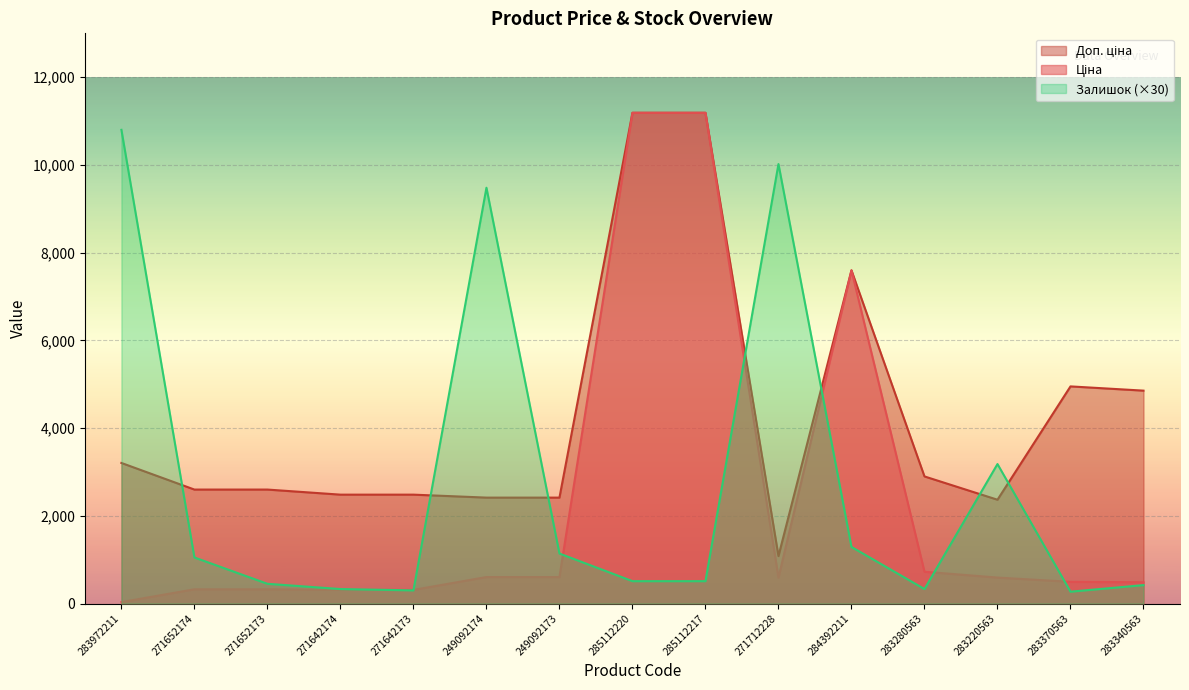

At which category is the sum across all series the highest?

285112220